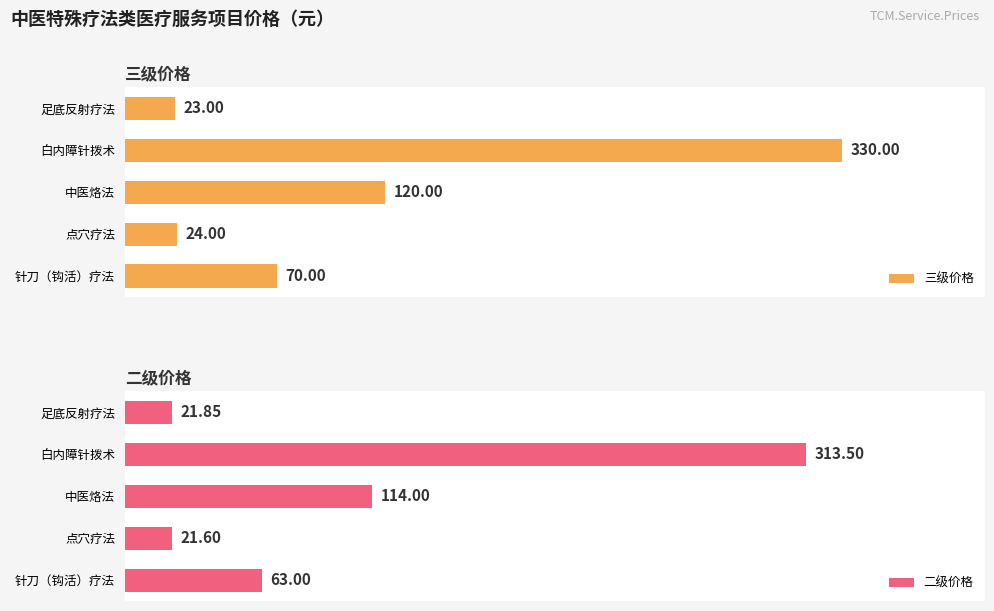

Rank the categories by 三级价格 value from highest to lowest.

白内障针拨术, 中医烙法, 针刀（钩活）疗法, 点穴疗法, 足底反射疗法